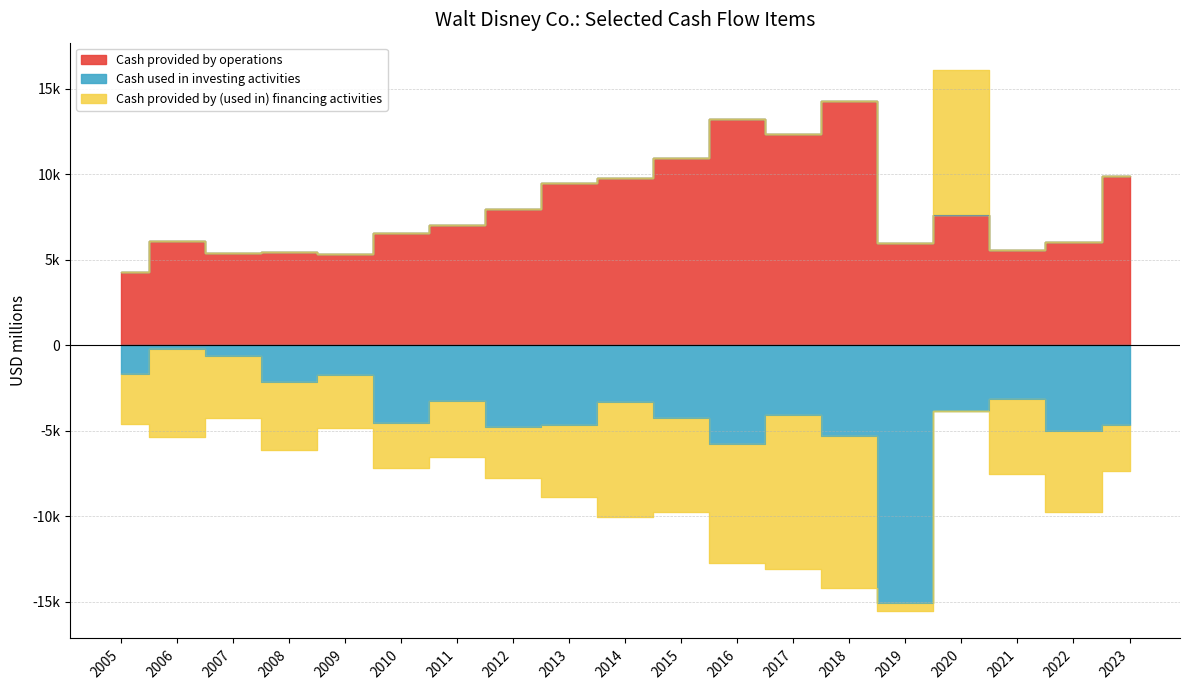

Where does the Cash provided by operations series first go above 6994?

2012